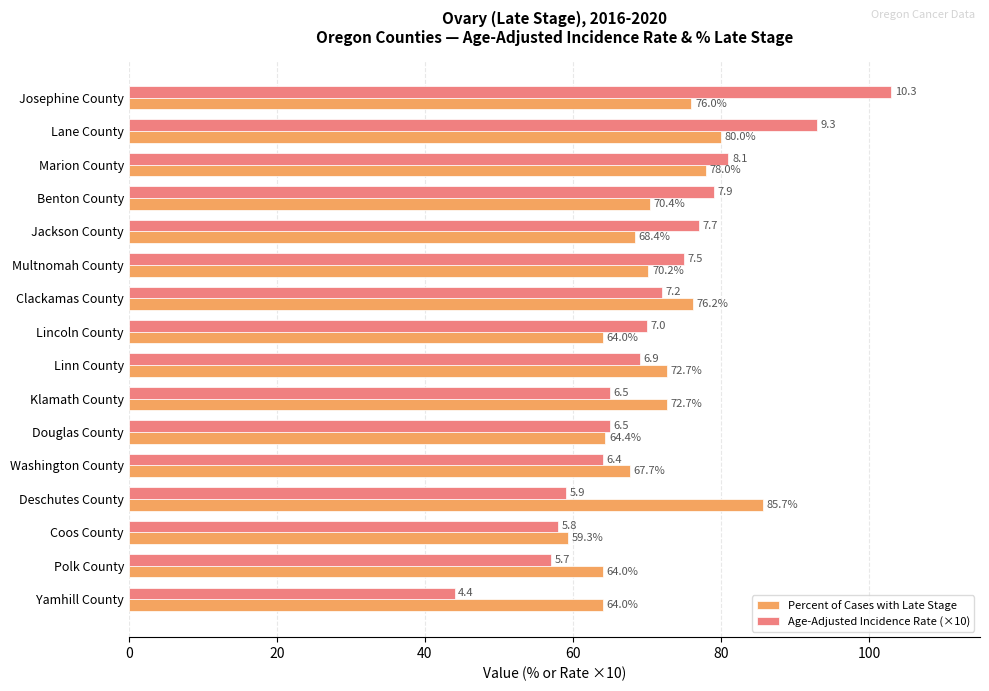

The Age-Adjusted Incidence Rate (×10) series shows 44.0 at Yamhill County. True or false?

True